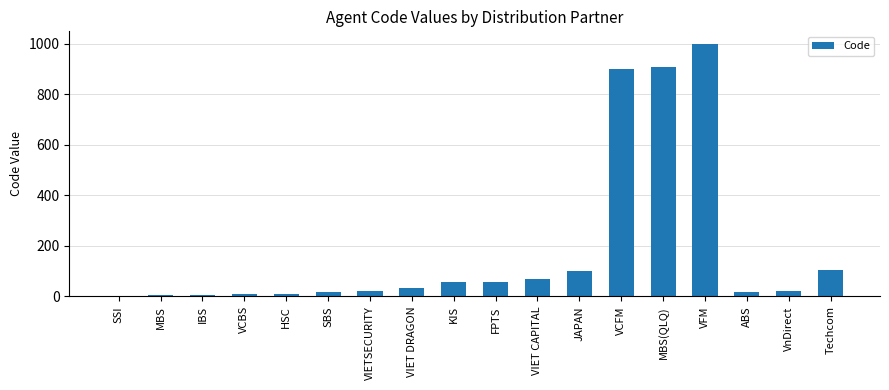

Are the bars grouped side by side (vs. stacked)?

No